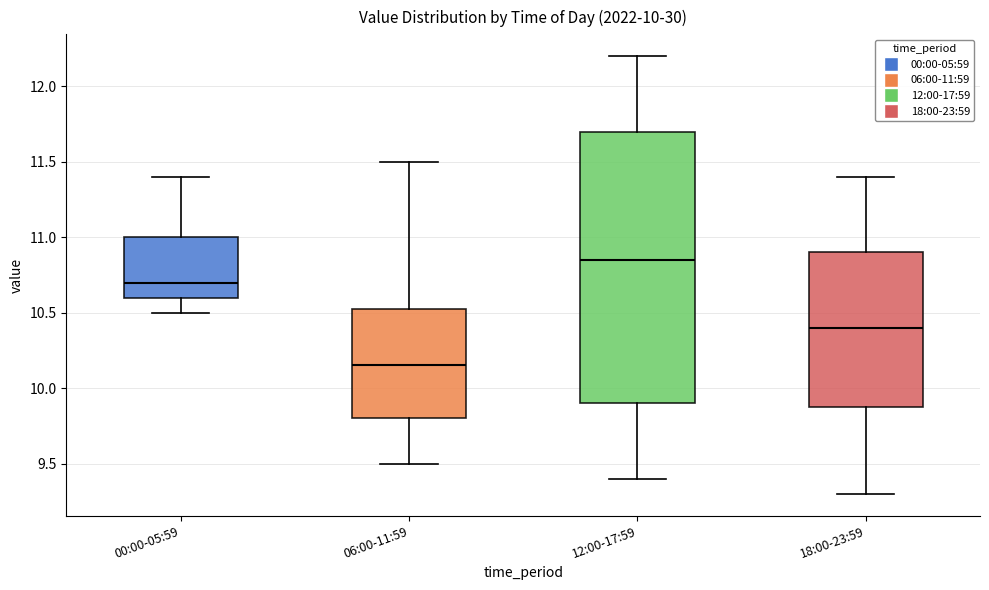

Which box's median line is the highest?

12:00-17:59